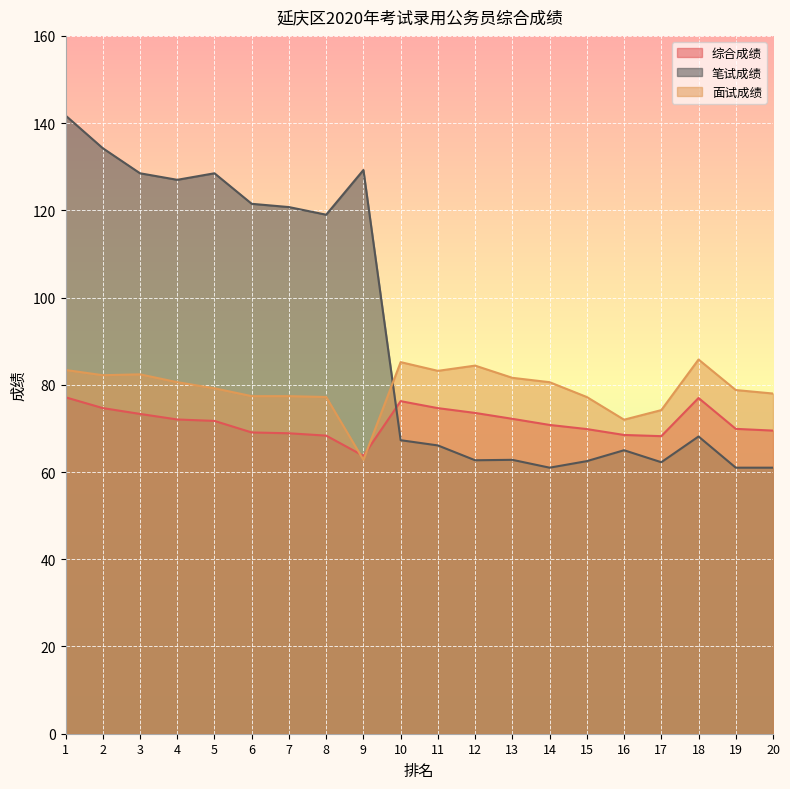

True or false: 综合成绩 and 面试成绩 intersect in this chart.

True